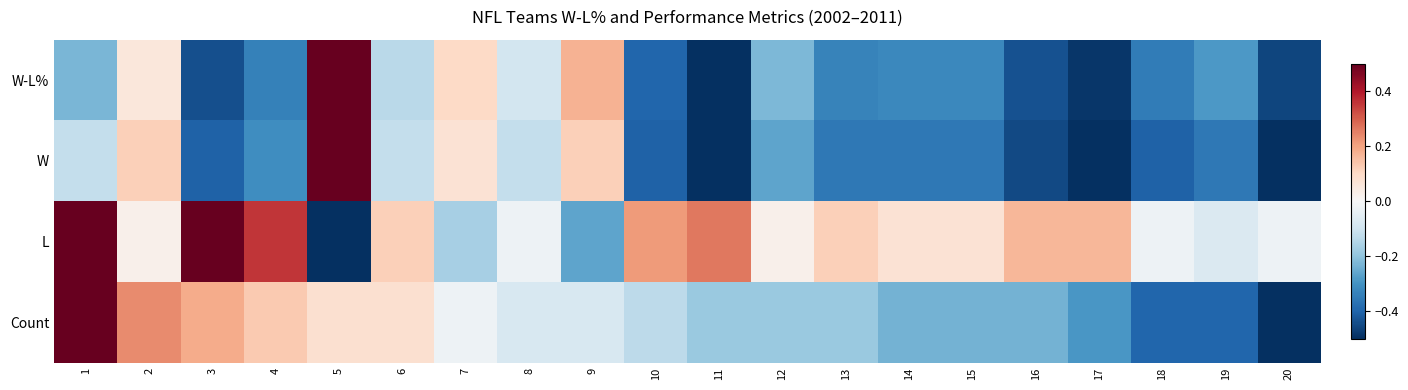

What is the smallest value displayed?

-0.5